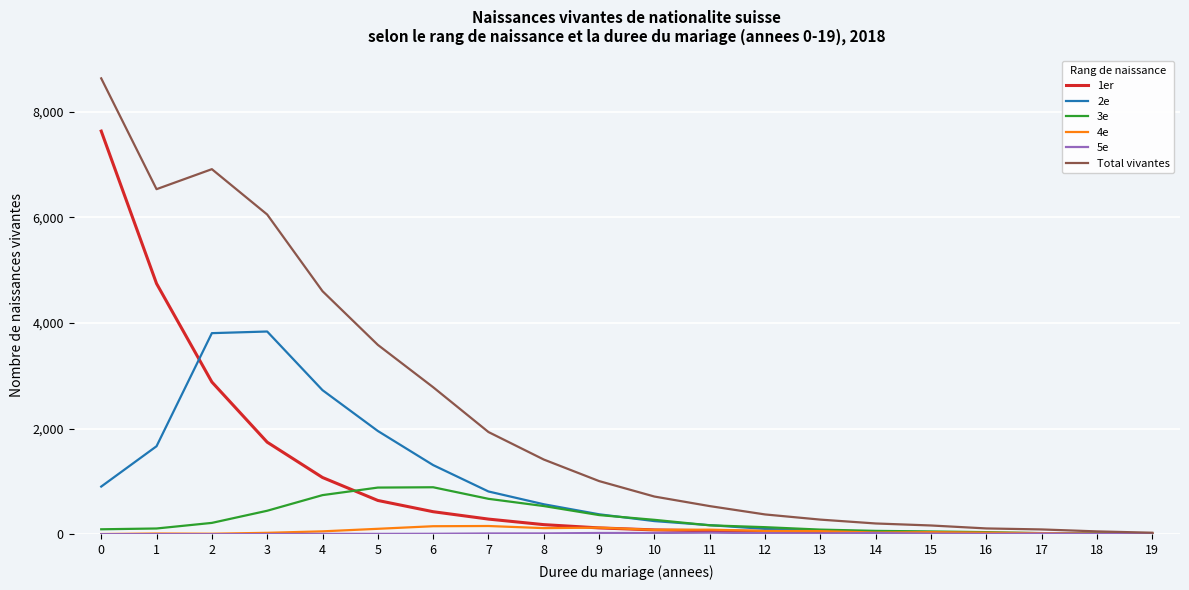

What is the average value of the 1er series?

1001